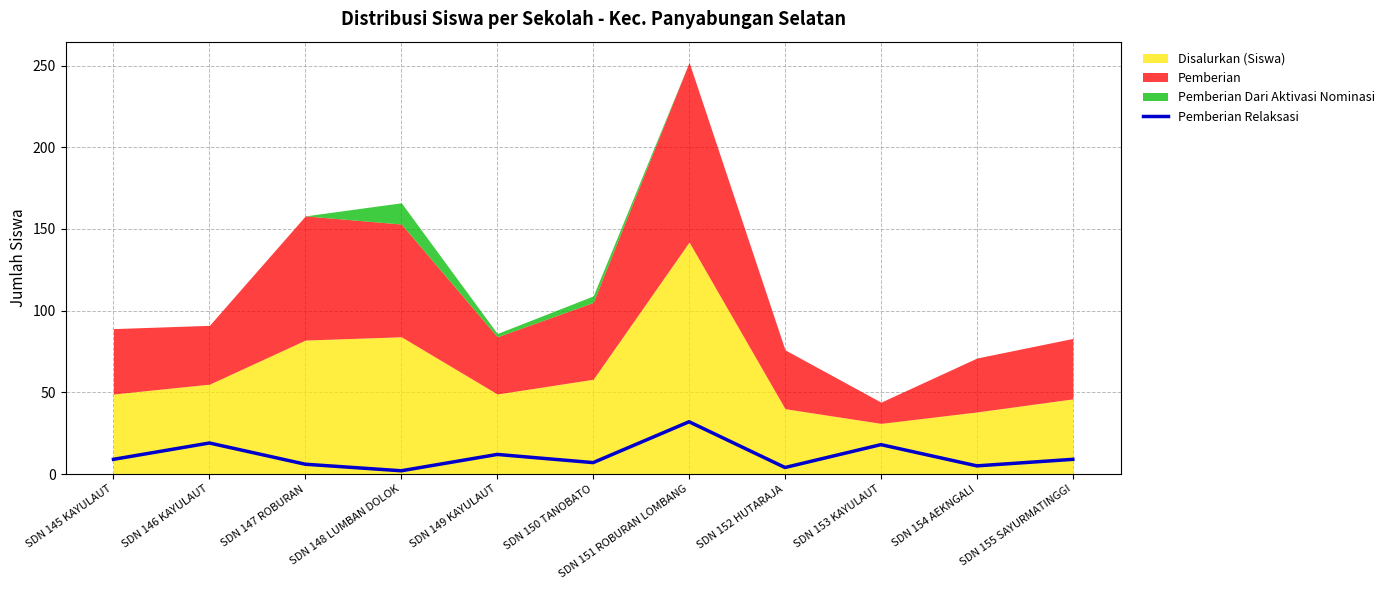

Where does the data first go above 9?

SDN 146 KAYULAUT